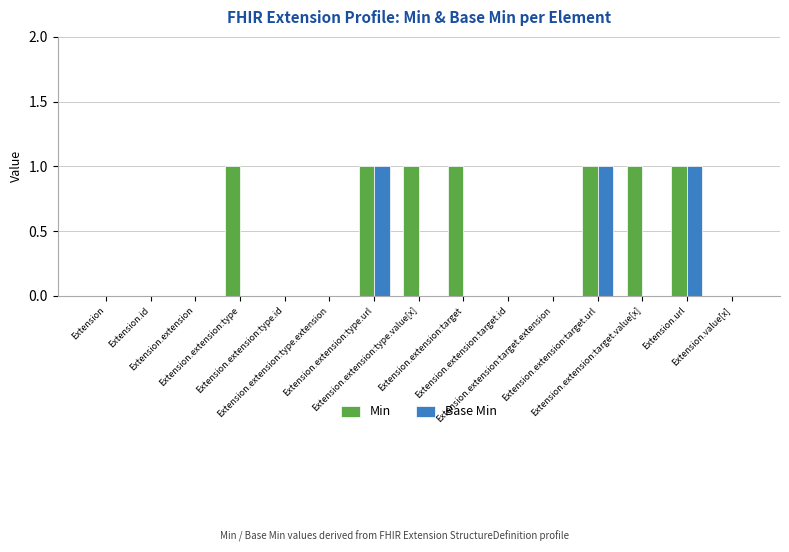

Which series has the largest total across all categories?

Min